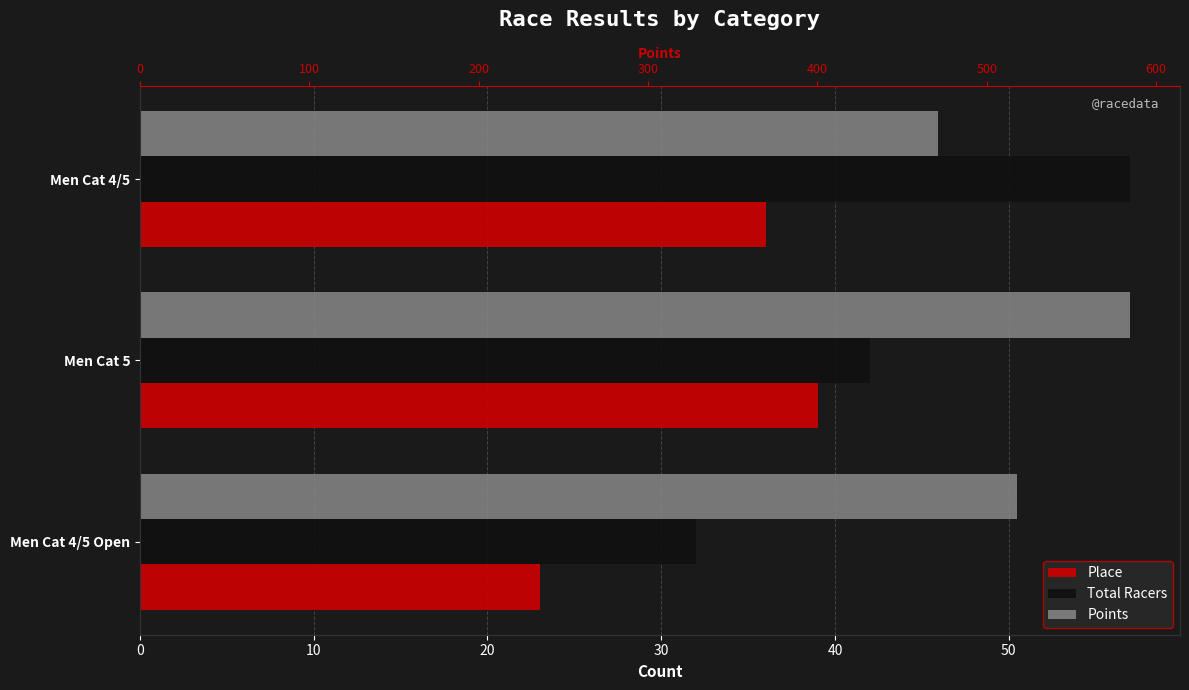

What is the minimum value shown in the chart?

23.0